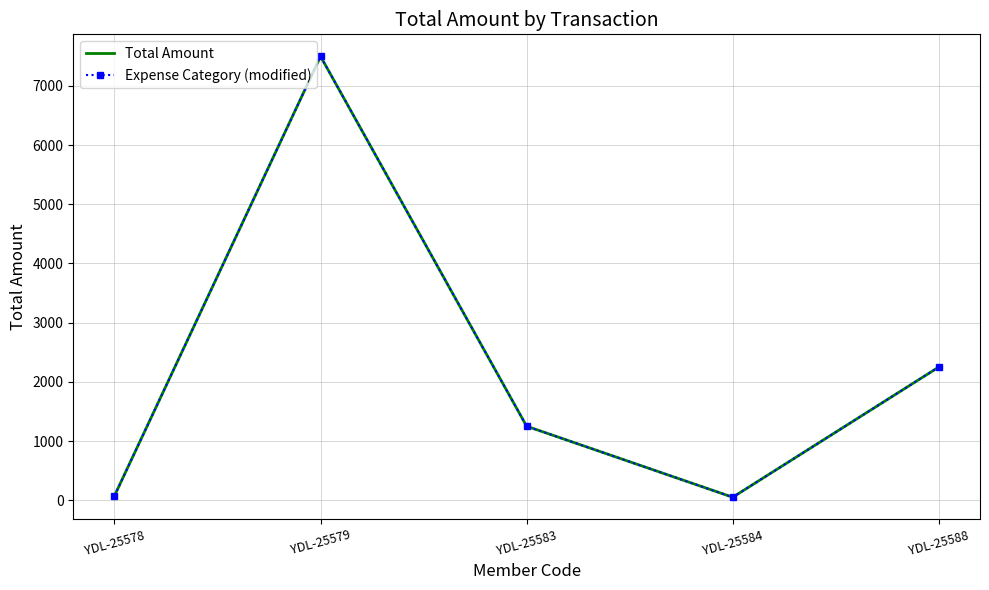

Is the value of Expense Category (modified) at YDL-25583 greater than the value of Total Amount at YDL-25588?

No